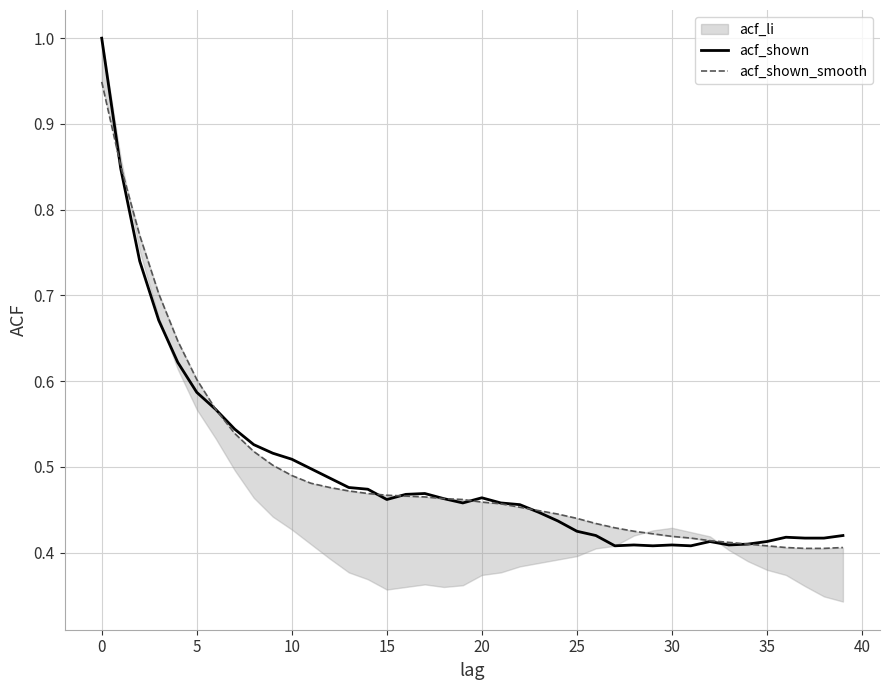

How many times do acf_shown_smooth and acf_shown cross each other?

5